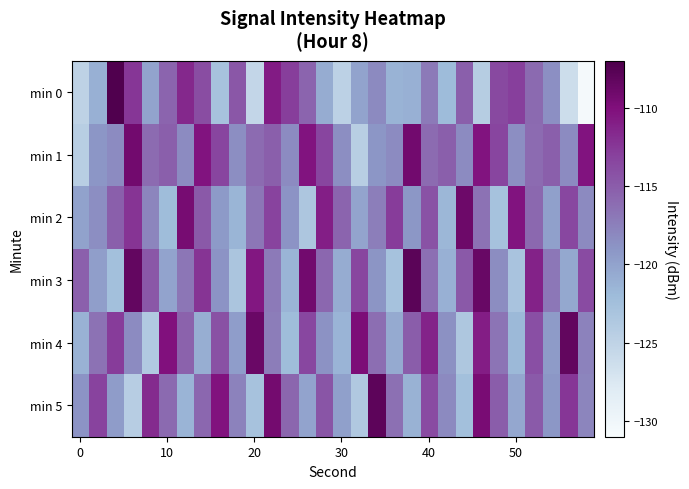

What is the greatest value displayed?

-107.2